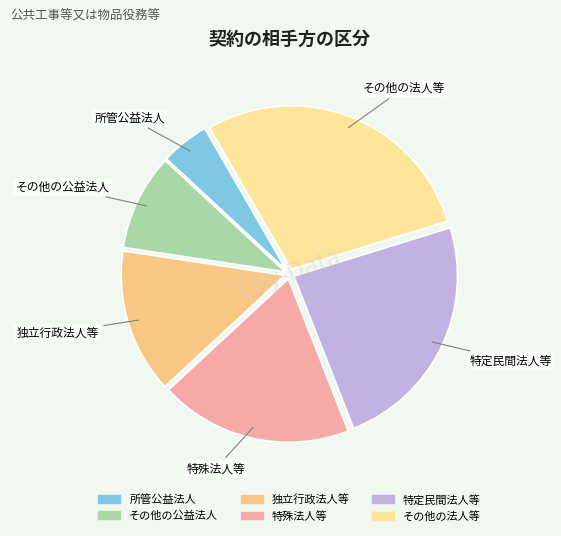

Rank the categories by value from lowest to highest.

所管公益法人, その他の公益法人, 独立行政法人等, 特殊法人等, 特定民間法人等, その他の法人等